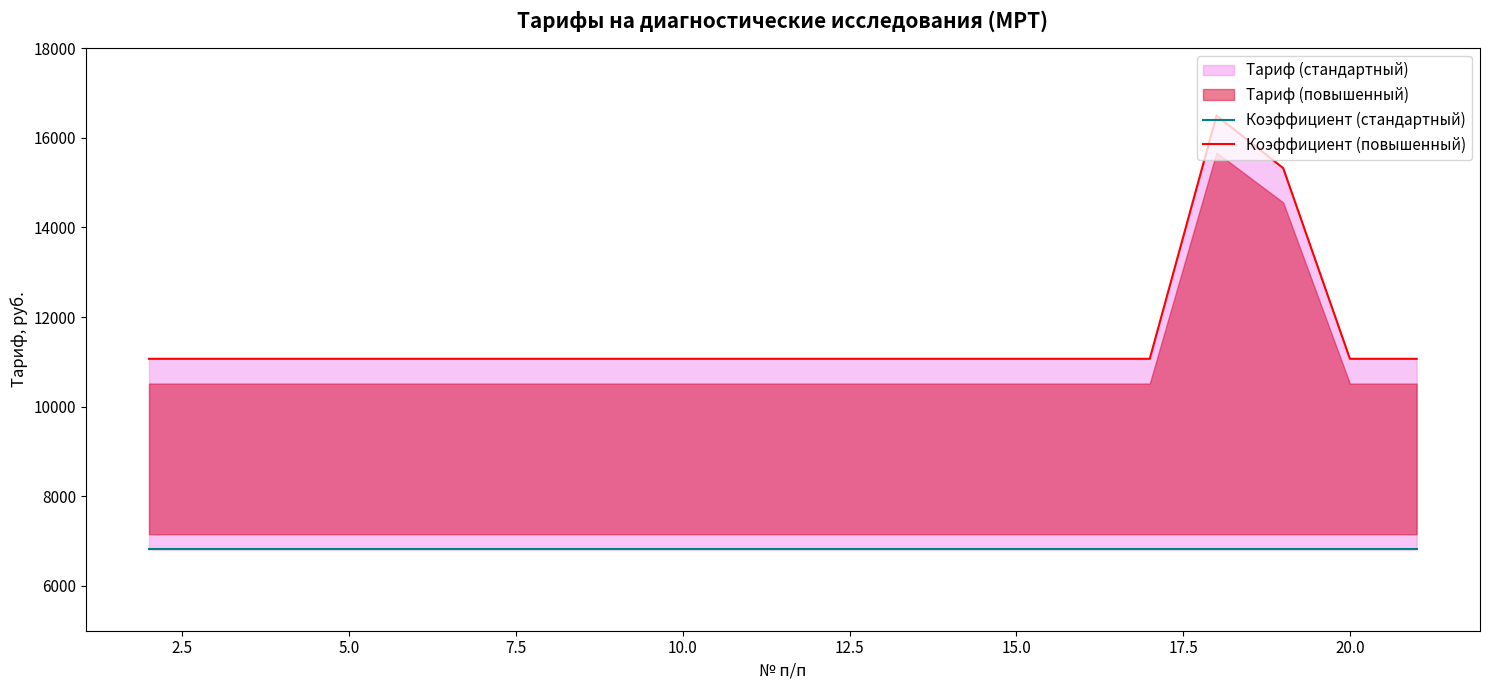

How many lines are shown in the chart?

2